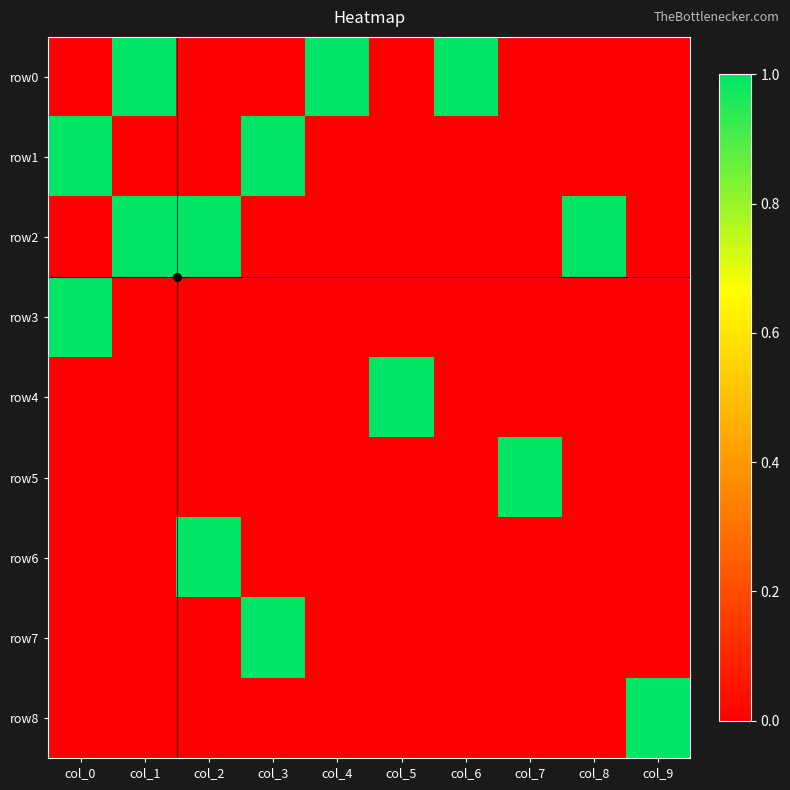

What is the spread (max minus min) of values at col_9?

1